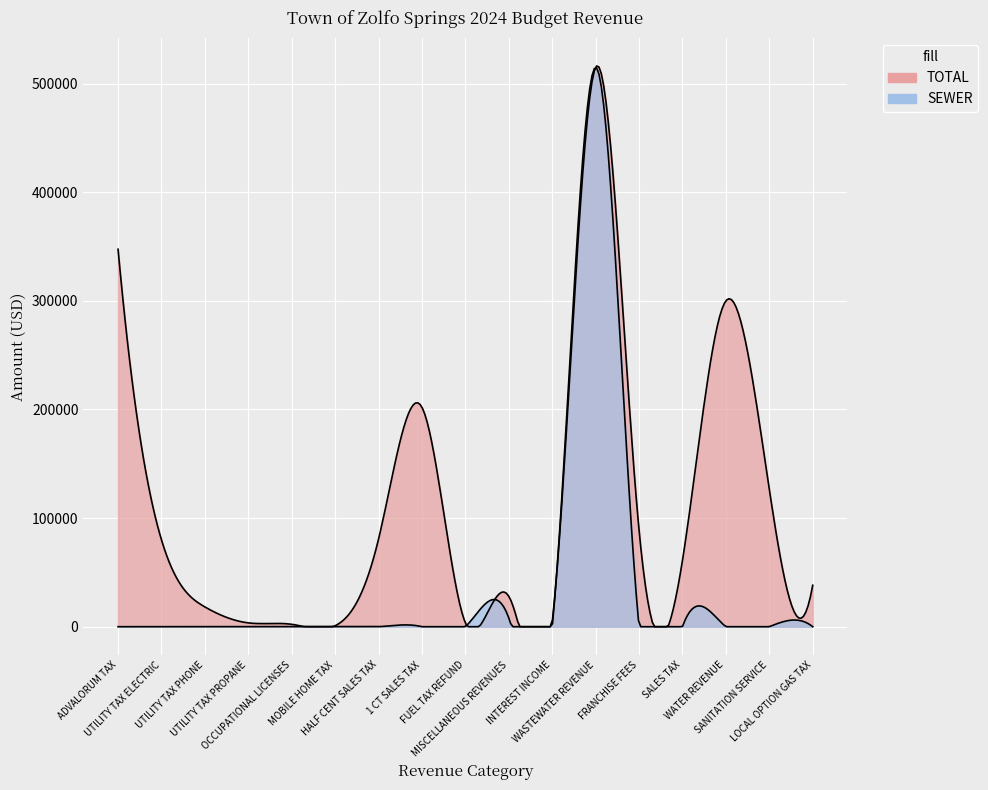

What is the label of the 7th point from the left?

HALF CENT SALES TAX